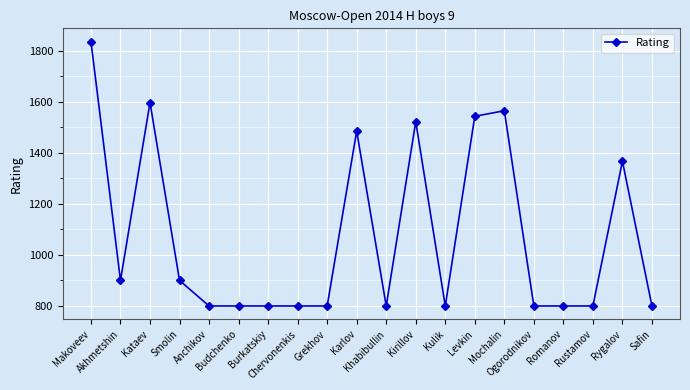

True or false: the data has more than 0 interior local peaks.

True